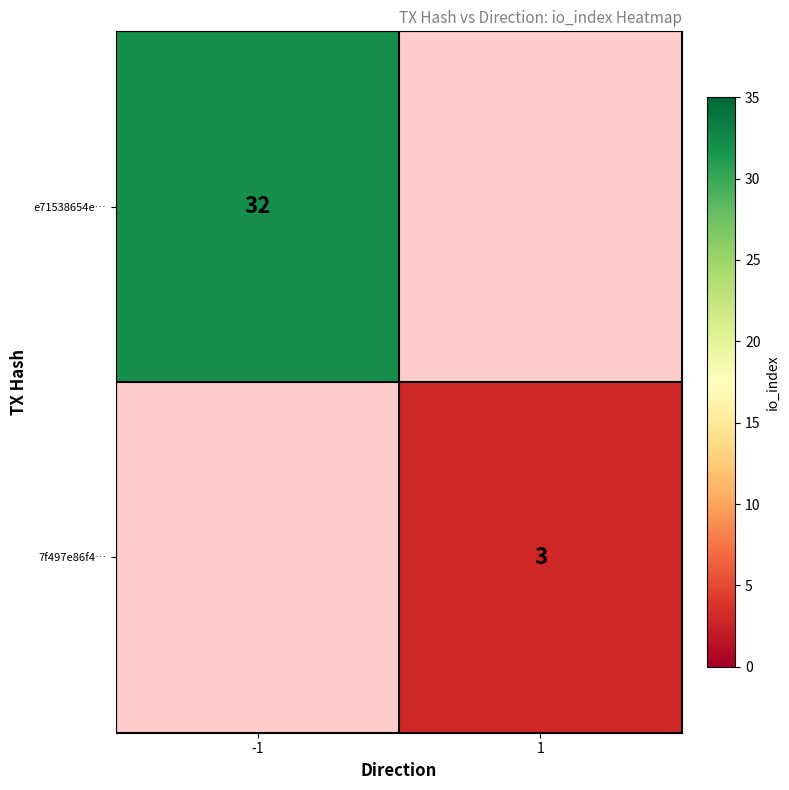

True or false: e71538654e… has a value of 7 at -1.

False